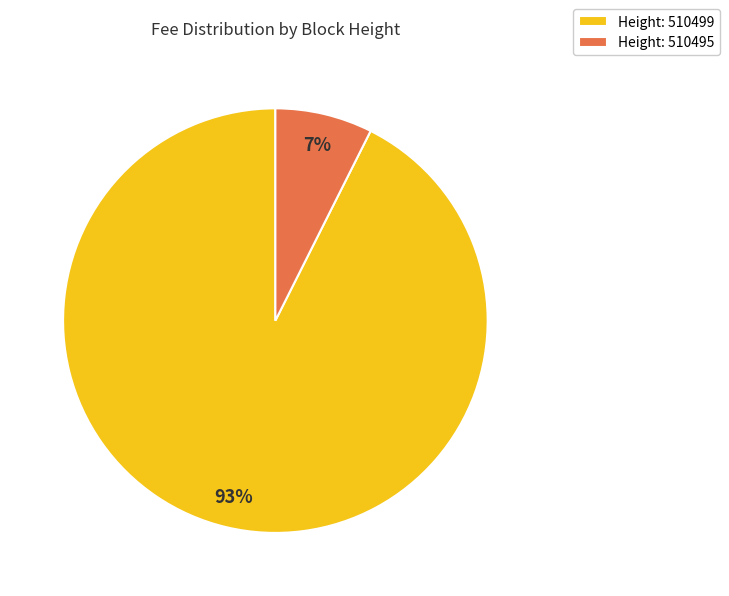

To the nearest percent, what is the average slice percentage?

50%